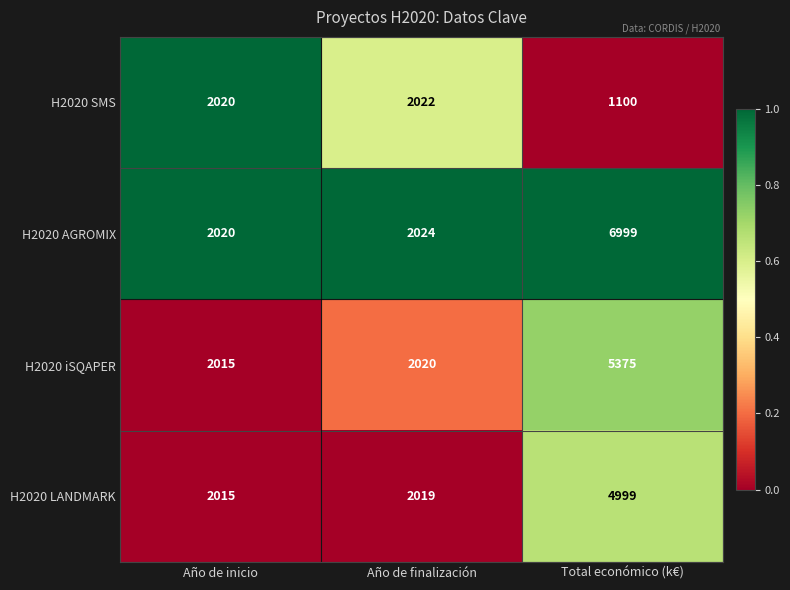

Reading left to right, list all the values displayed in this chart.

H2020 SMS: 2020	2022	1100
H2020 AGROMIX: 2020	2024	6999
H2020 iSQAPER: 2015	2020	5375
H2020 LANDMARK: 2015	2019	4999